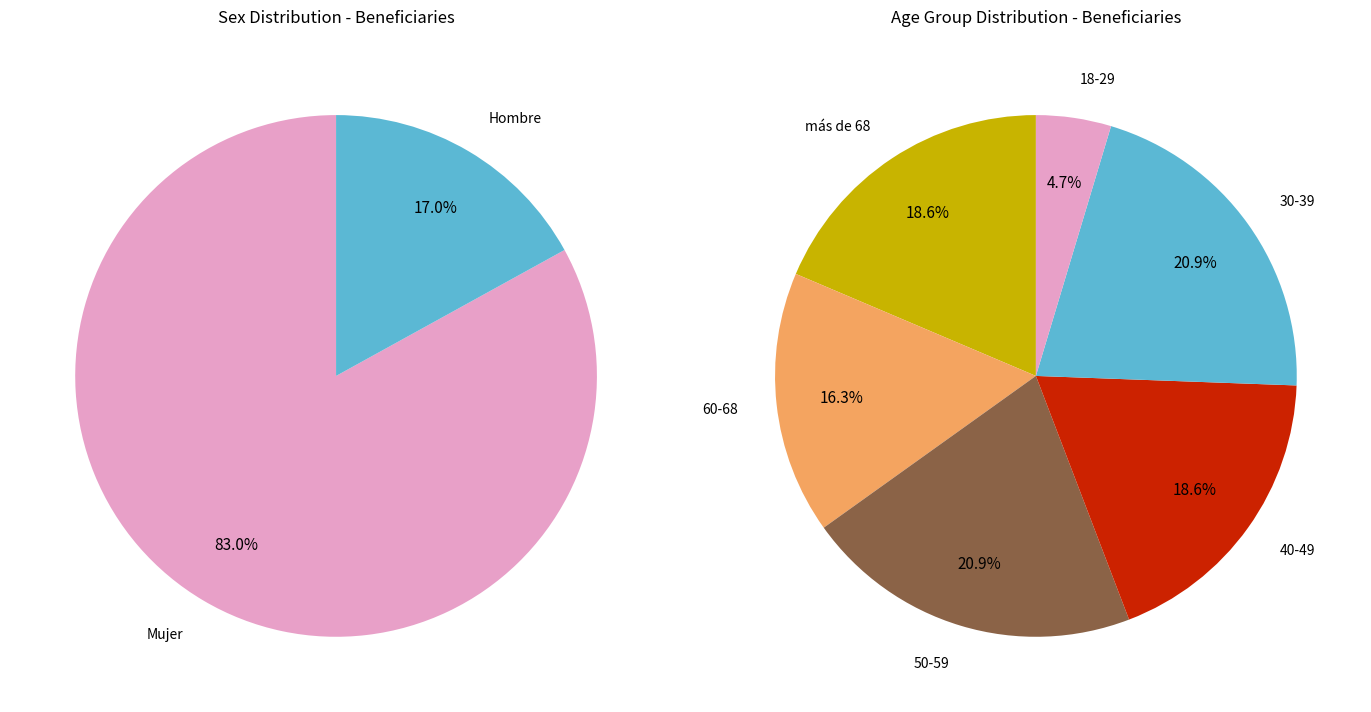

Combined, what portion of the pie is Hombre and Mujer?

100.0%